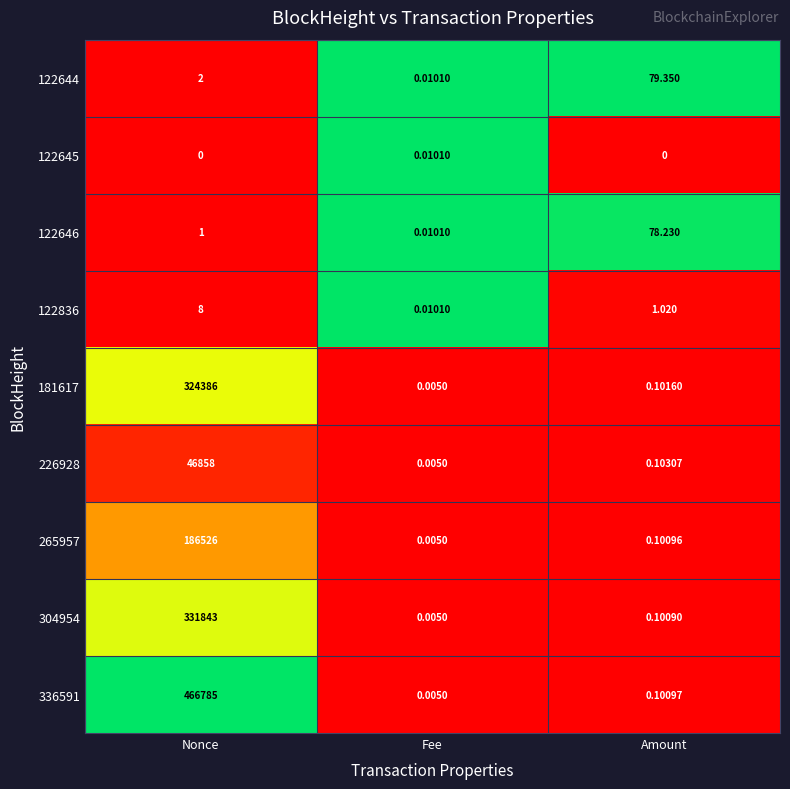

Which category has the highest value in the 122644 series?

Amount